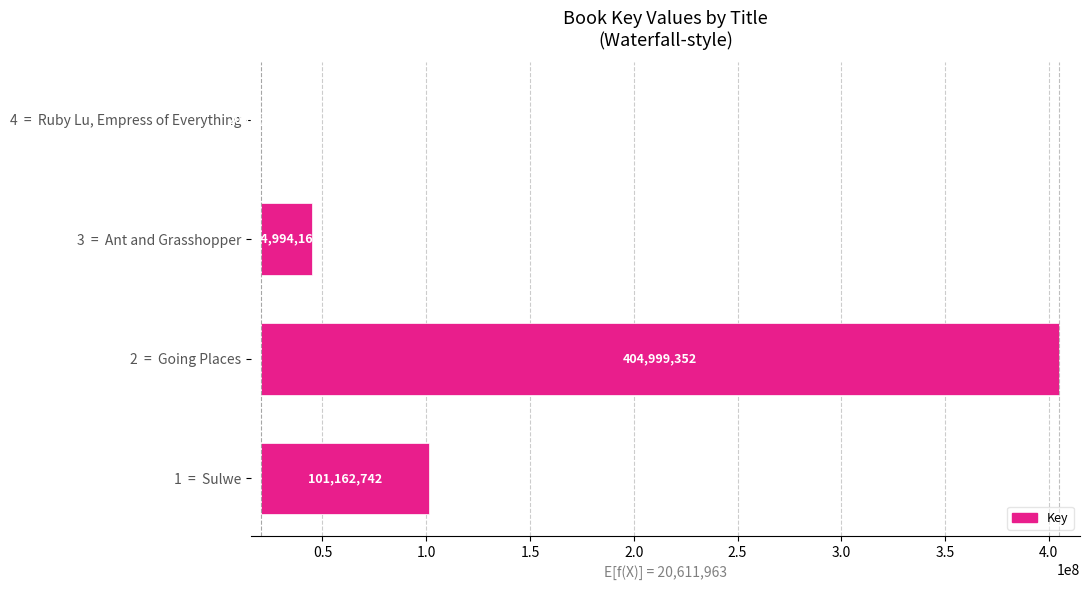

Does the chart contain any negative values?

No